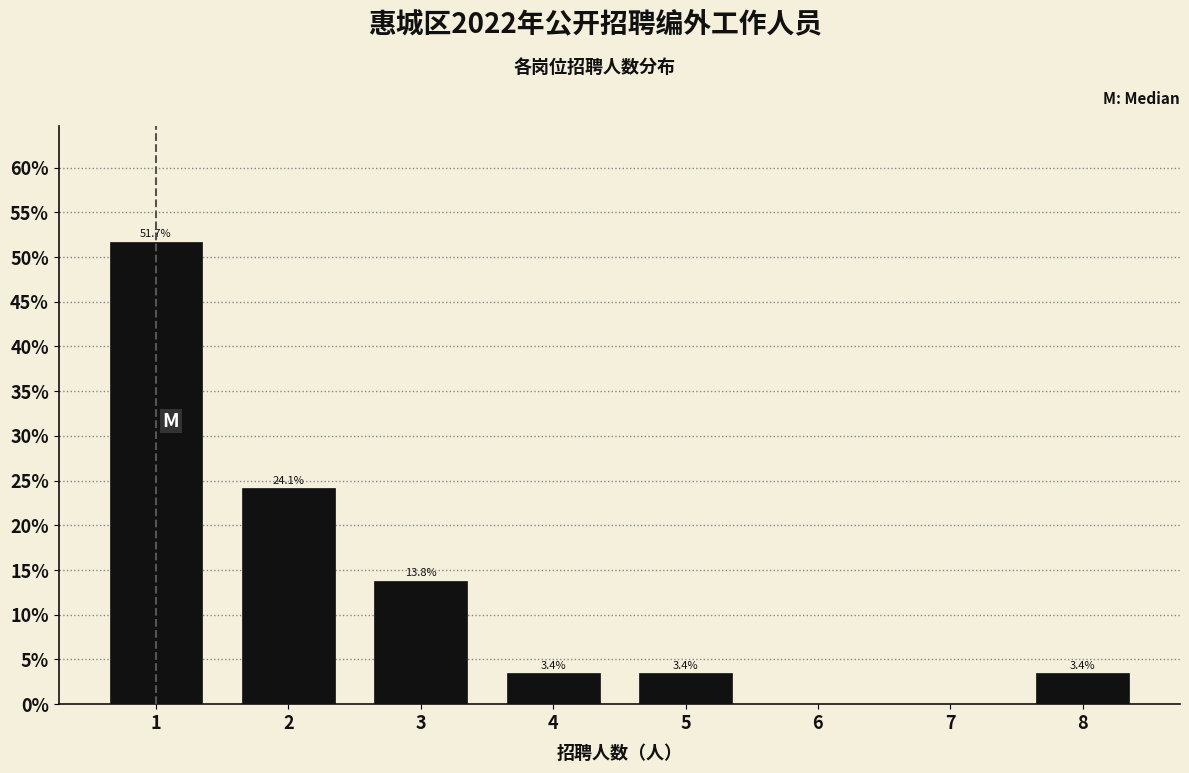

Reading left to right, list all the values displayed in this chart.

1=51.7	2=24.1	3=13.8	4=3.4	5=3.4	6=0.0	7=0.0	8=3.4